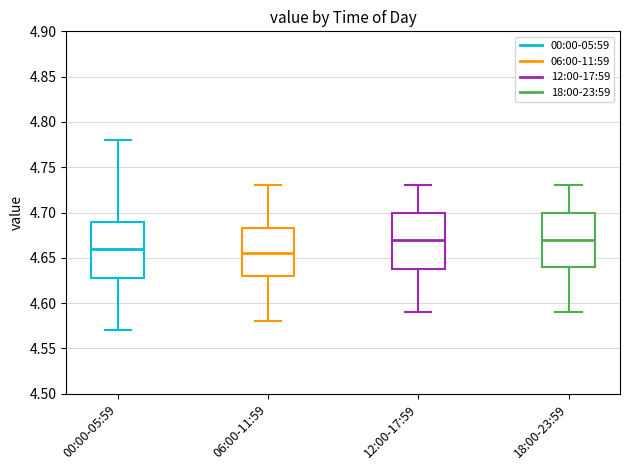

Reading left to right, read every box against the y-axis: the position of its median line, the range the box covers, and the ends of its whiskers. The values are not printed on the chart, so give them approximately, as read against the axis.

00:00-05:59: median 4.660, box 4.630 to 4.690, whiskers 4.570 to 4.780
06:00-11:59: median 4.655, box 4.630 to 4.685, whiskers 4.580 to 4.730
12:00-17:59: median 4.670, box 4.640 to 4.700, whiskers 4.590 to 4.730
18:00-23:59: median 4.670, box 4.640 to 4.700, whiskers 4.590 to 4.730